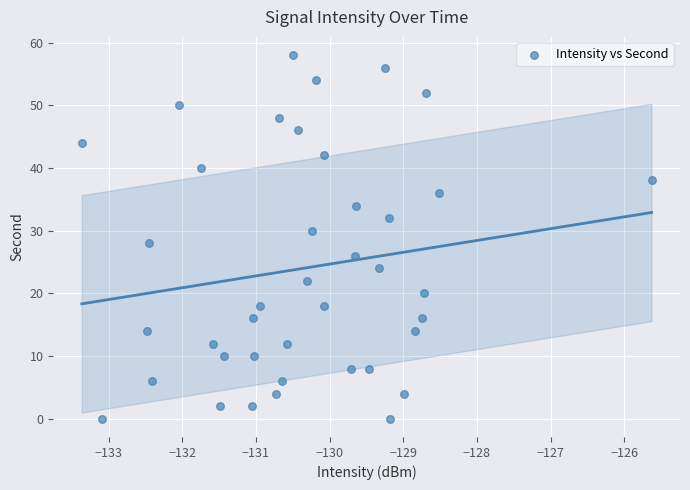

What is the range of Y values (max minus min)?

58